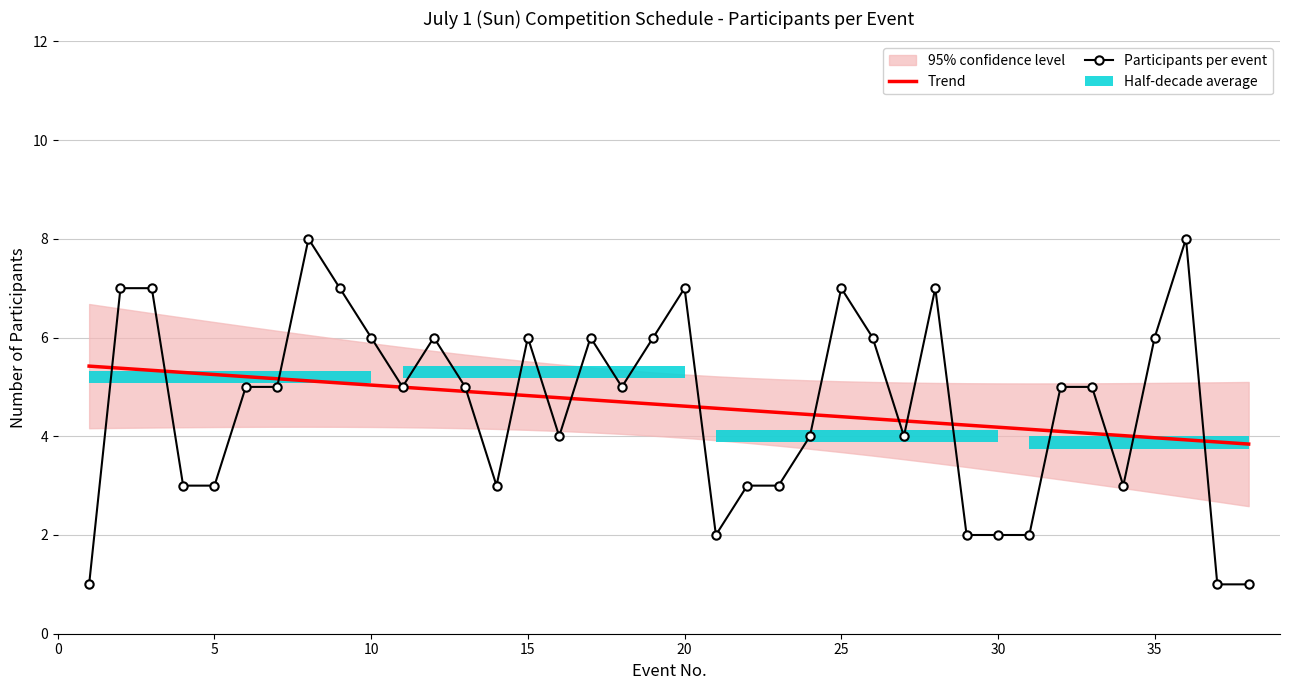

The value of Participants per event at 26 is 5.5. True or false?

False